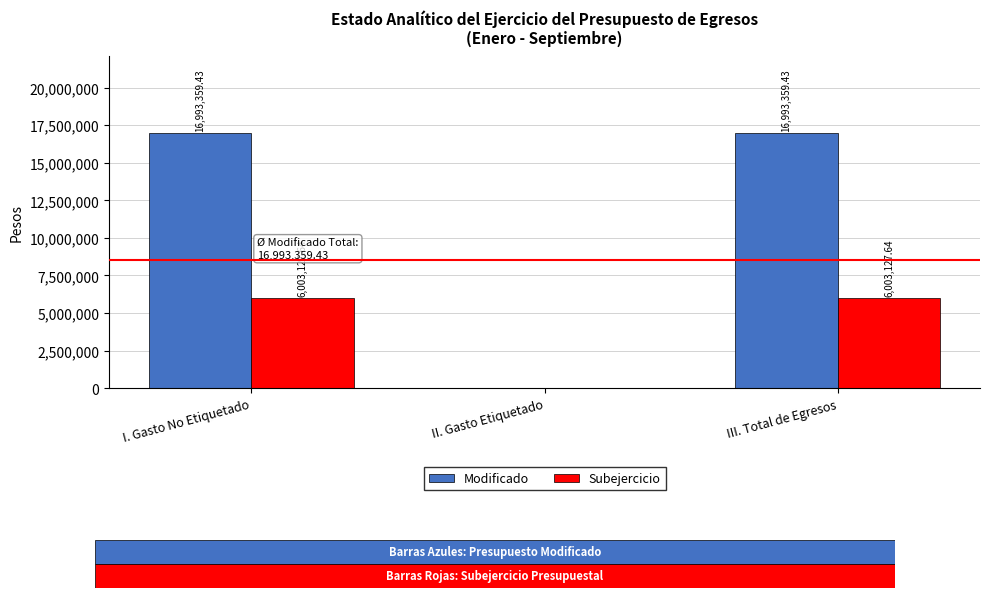

How many data points does each series have?

3